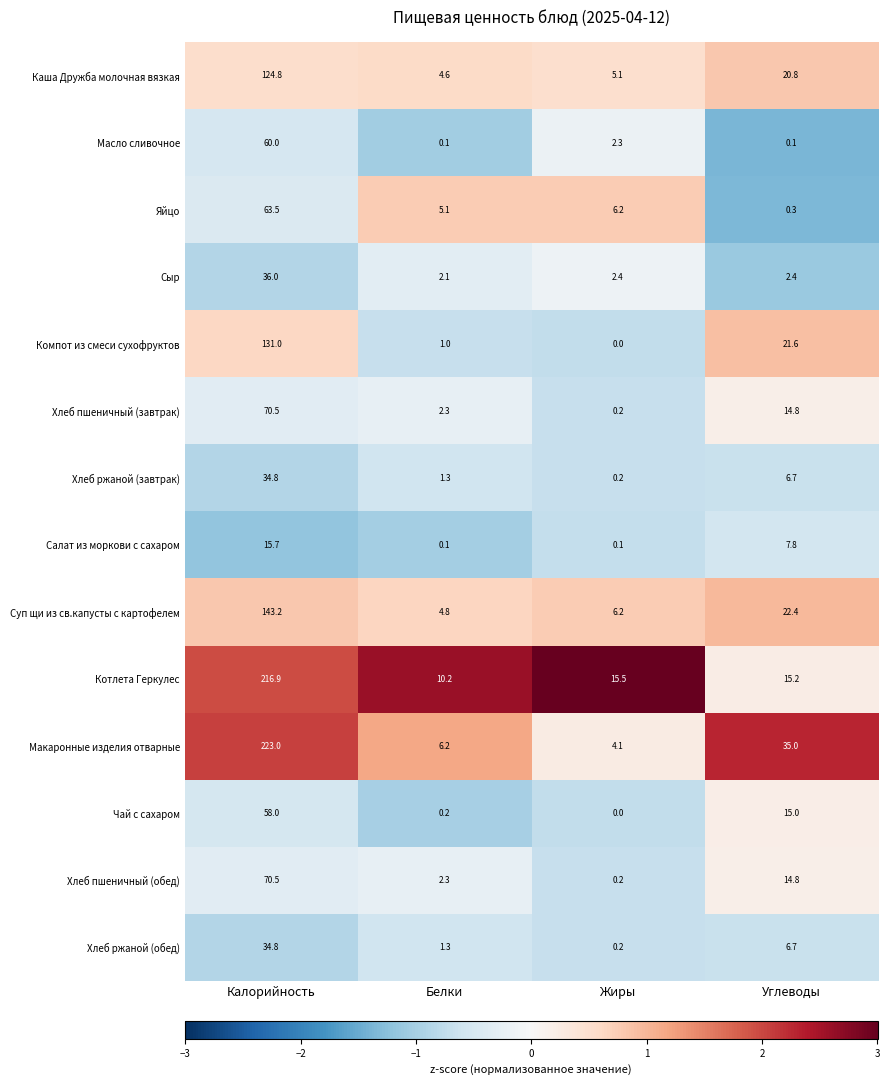

What is the spread (max minus min) of values at Калорийность?

207.3